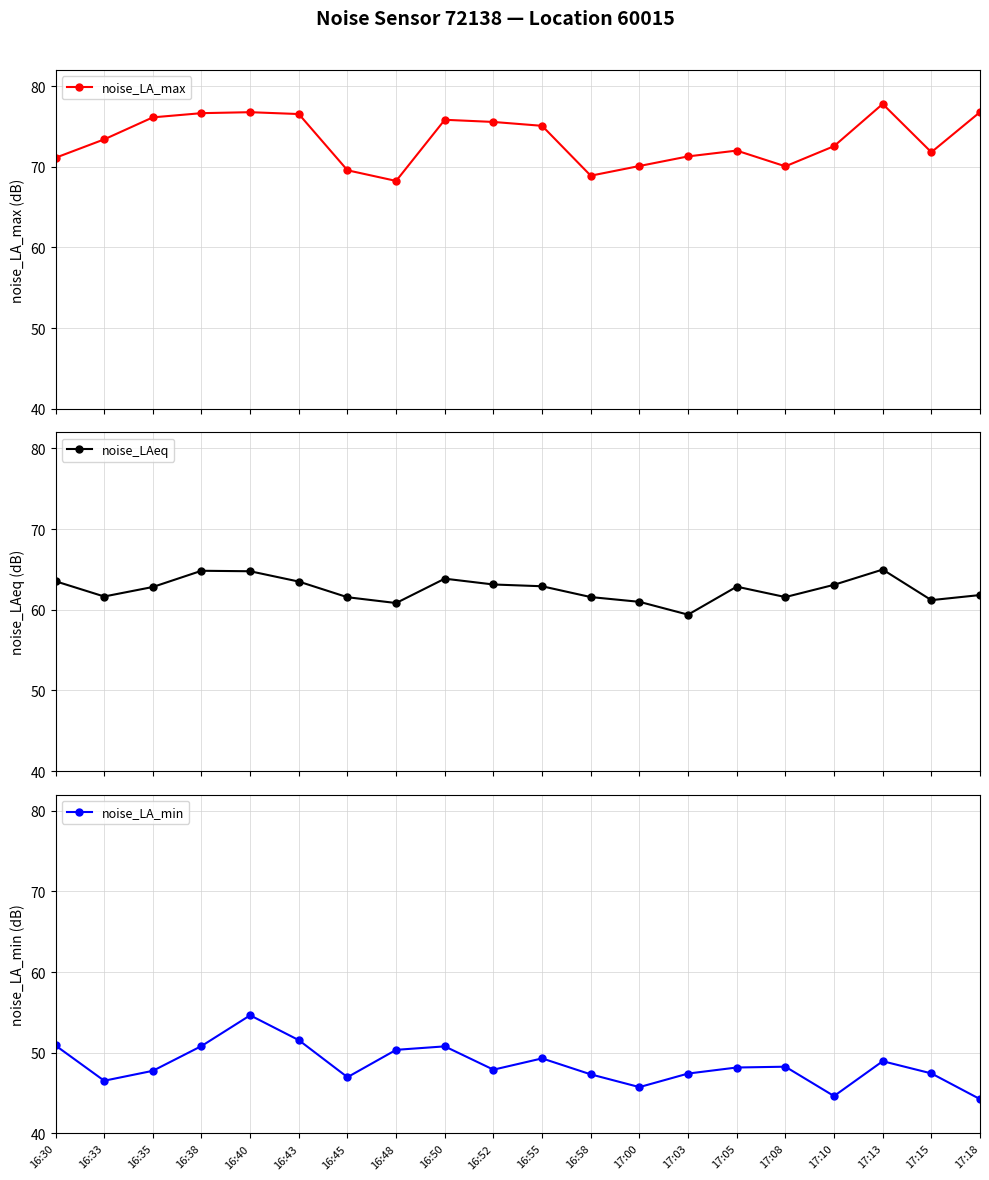

Reading left to right, what are all the values shown in this chart?

noise_LA_max: 71.1	73.4	76.1	76.7	76.8	76.5	69.6	68.2	75.8	75.6	75.1	68.9	70.1	71.3	72.0	70.1	72.6	77.8	71.8	76.8
noise_LAeq: 63.5	61.6	62.8	64.8	64.8	63.5	61.6	60.8	63.9	63.1	62.9	61.6	61.0	59.4	62.9	61.6	63.1	65.0	61.2	61.8
noise_LA_min: 50.9	46.5	47.8	50.8	54.6	51.6	47.0	50.4	50.8	47.9	49.3	47.3	45.8	47.4	48.2	48.3	44.6	49.0	47.5	44.3